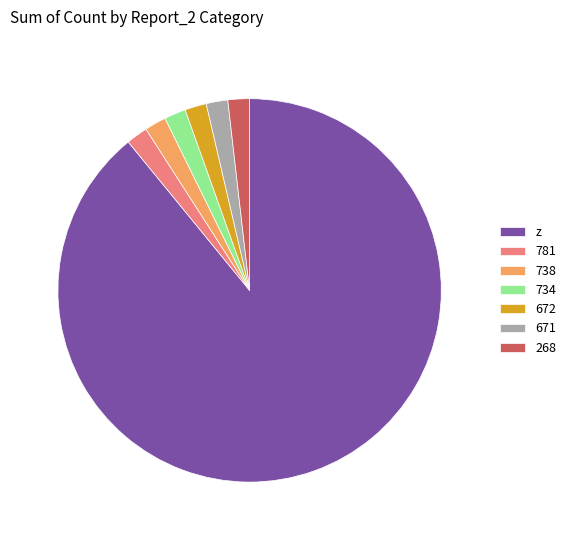

What is the largest slice in the pie chart?

z